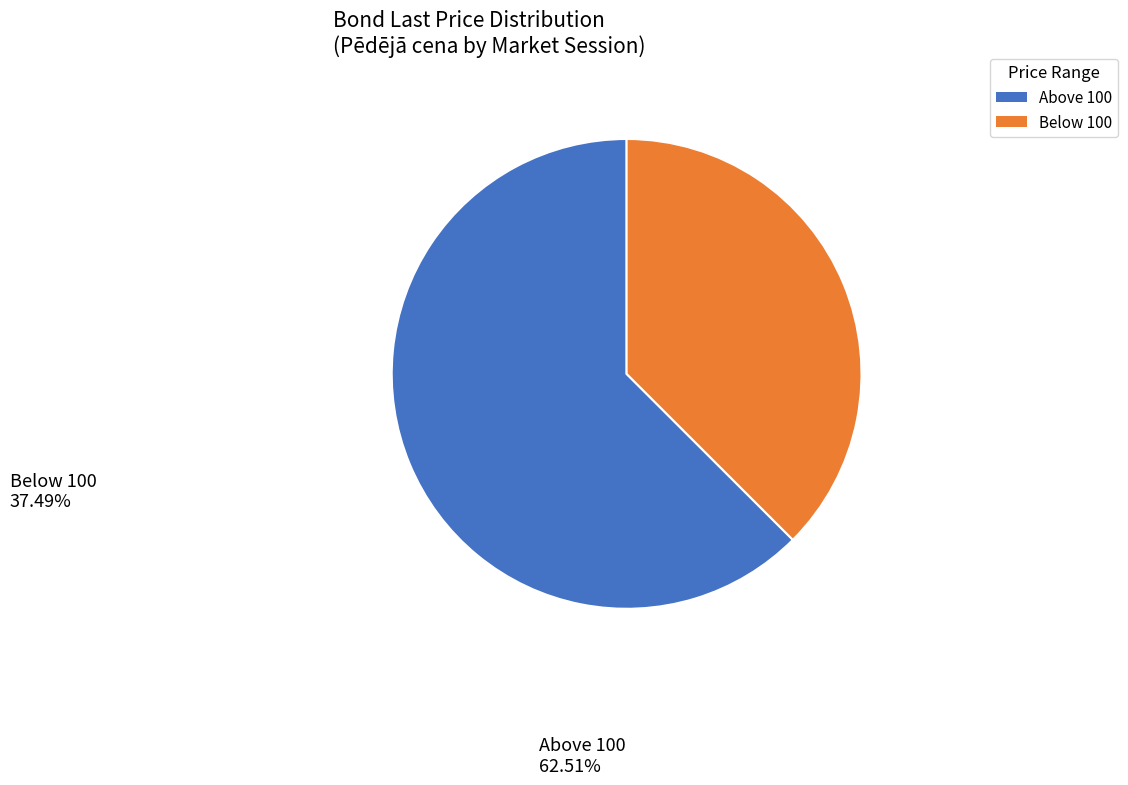

Rank the categories by value from lowest to highest.

Below 100, Above 100